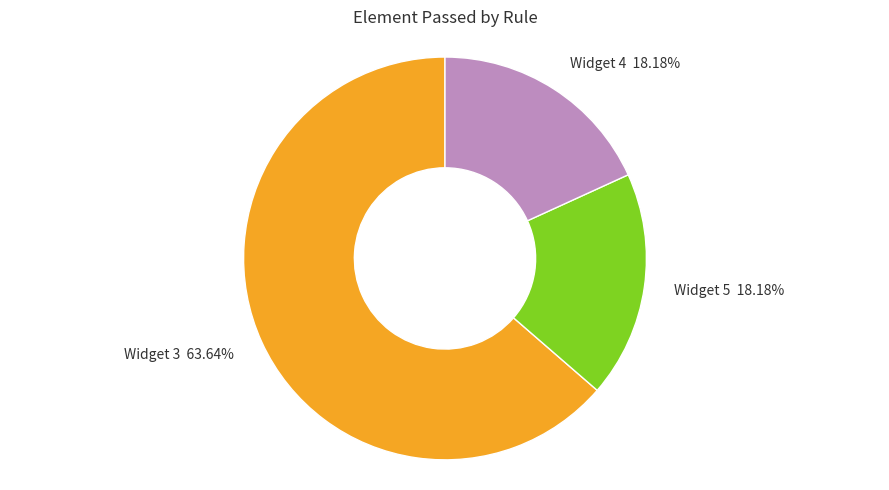

Is the sum of Widget 3 and Widget 5 greater than half?

Yes